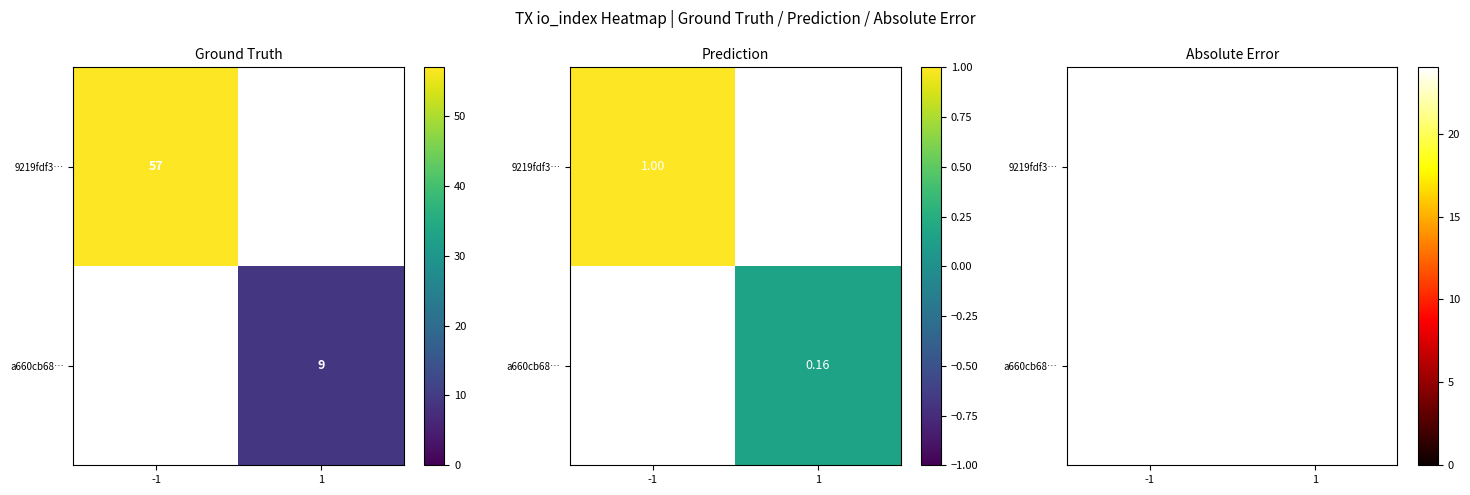

What is the difference between the maximum and minimum values in the a660cb6842a461237fb6421708c6979ff38210b series?

8